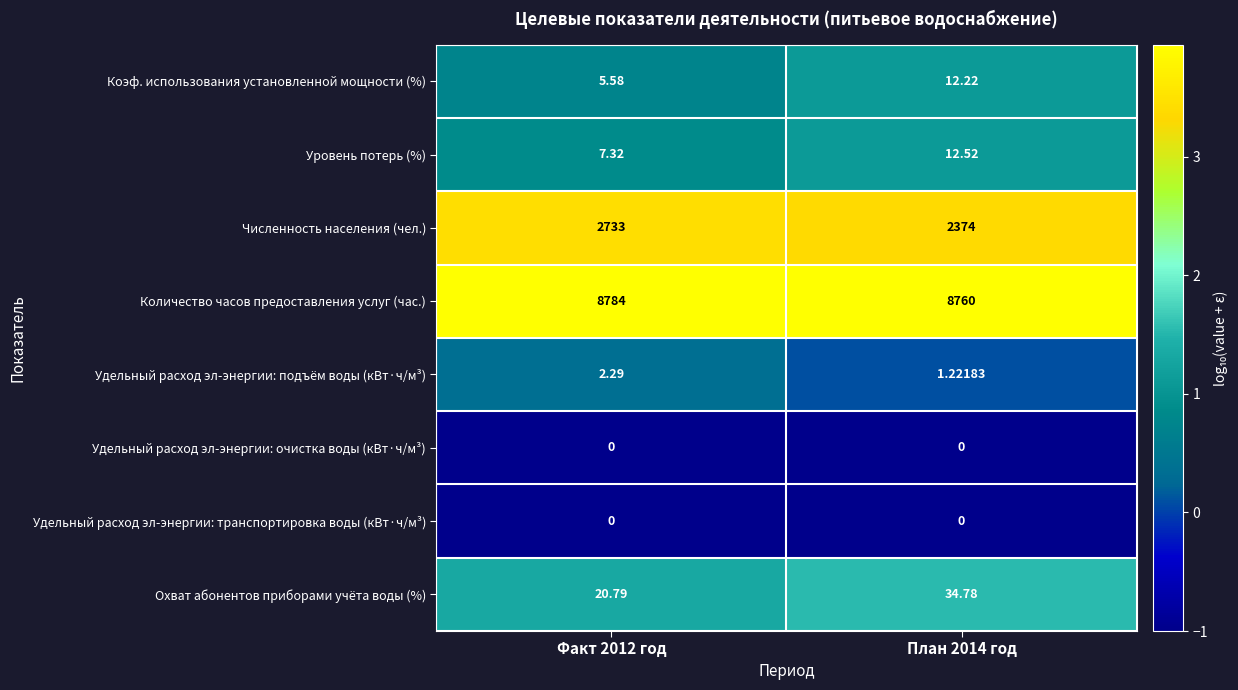

Which series has the widest spread of values?

Численность населения (чел.)